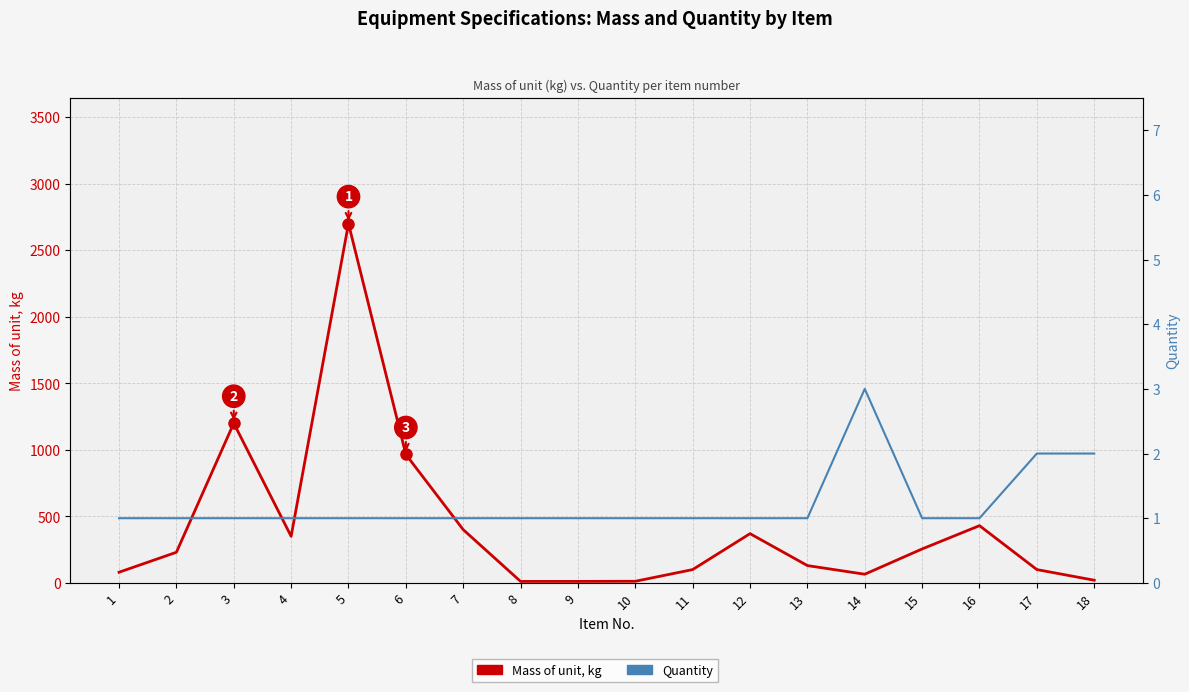

At 13, list the series in order from smallest to largest.

Quantity, Mass of unit, kg